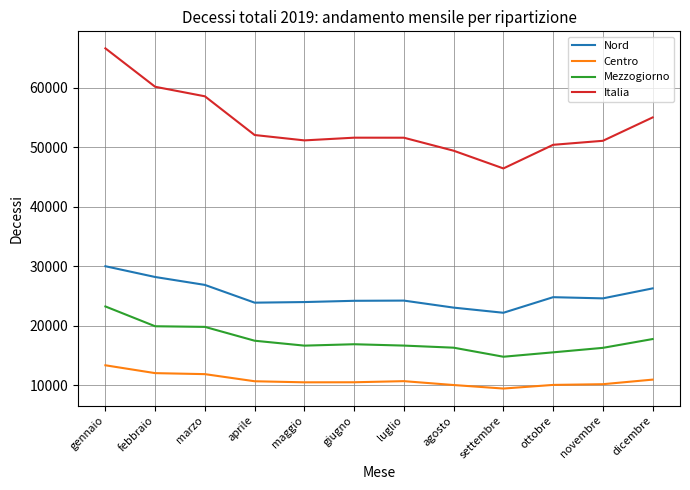

At giugno, list the series in order from largest to smallest.

Italia, Nord, Mezzogiorno, Centro